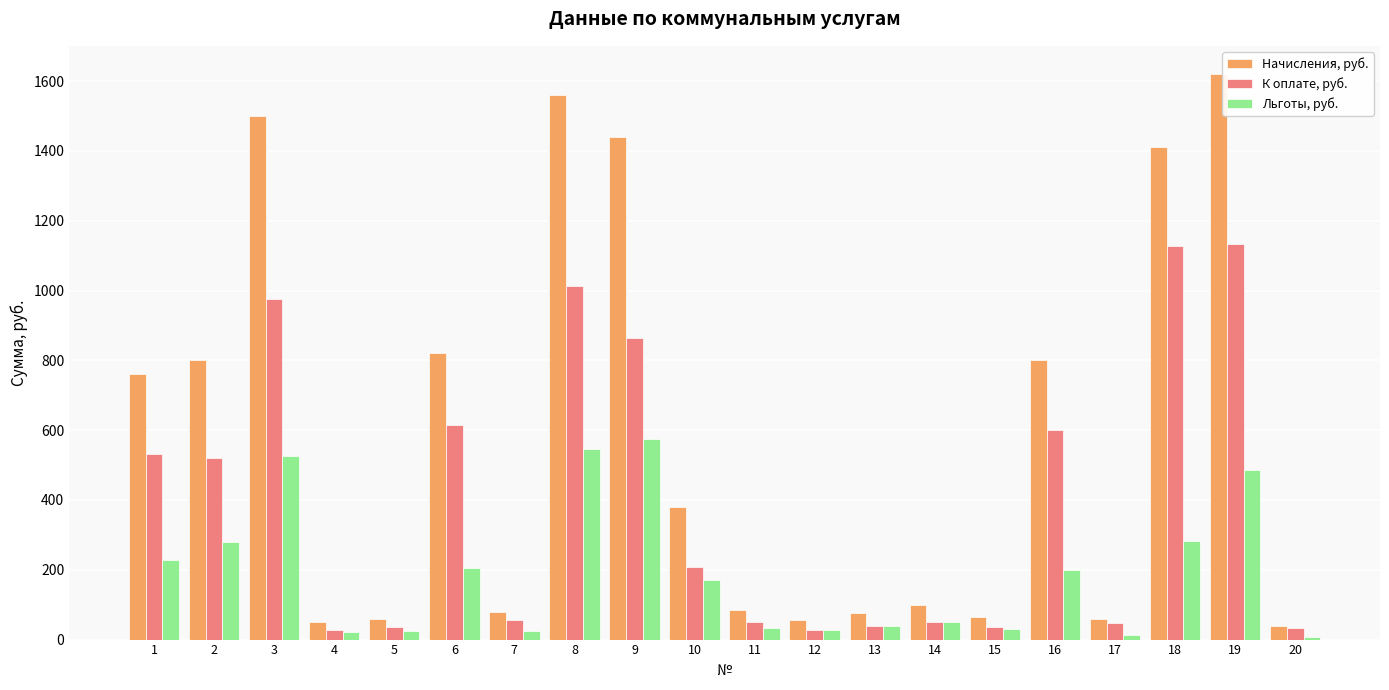

List the series in order of their overall mean, highest first.

Начисления, руб., К оплате, руб., Льготы, руб.